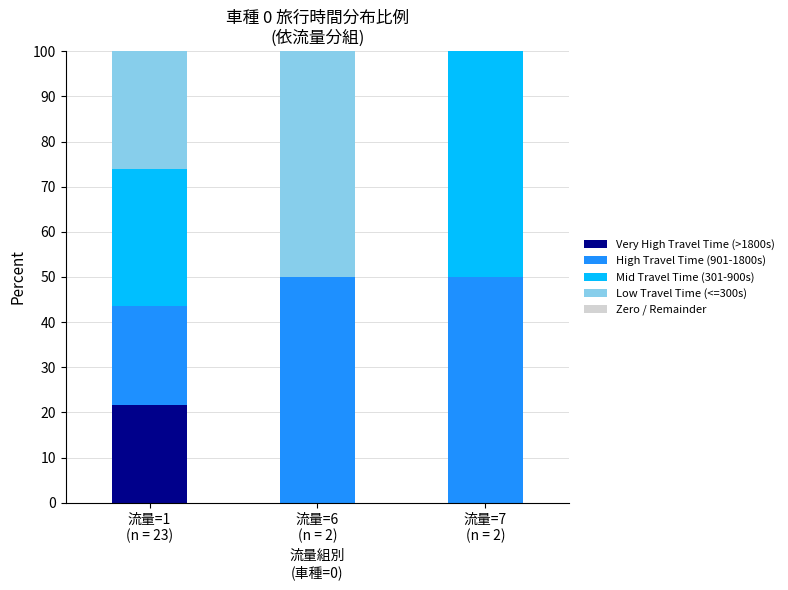

Are the bars horizontal?

No